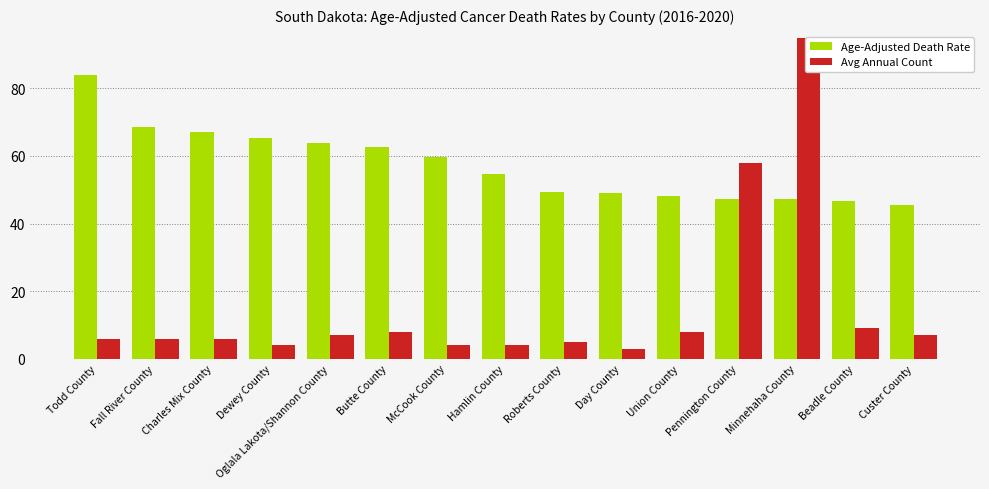

What is the maximum value for Avg Annual Count?

95.0